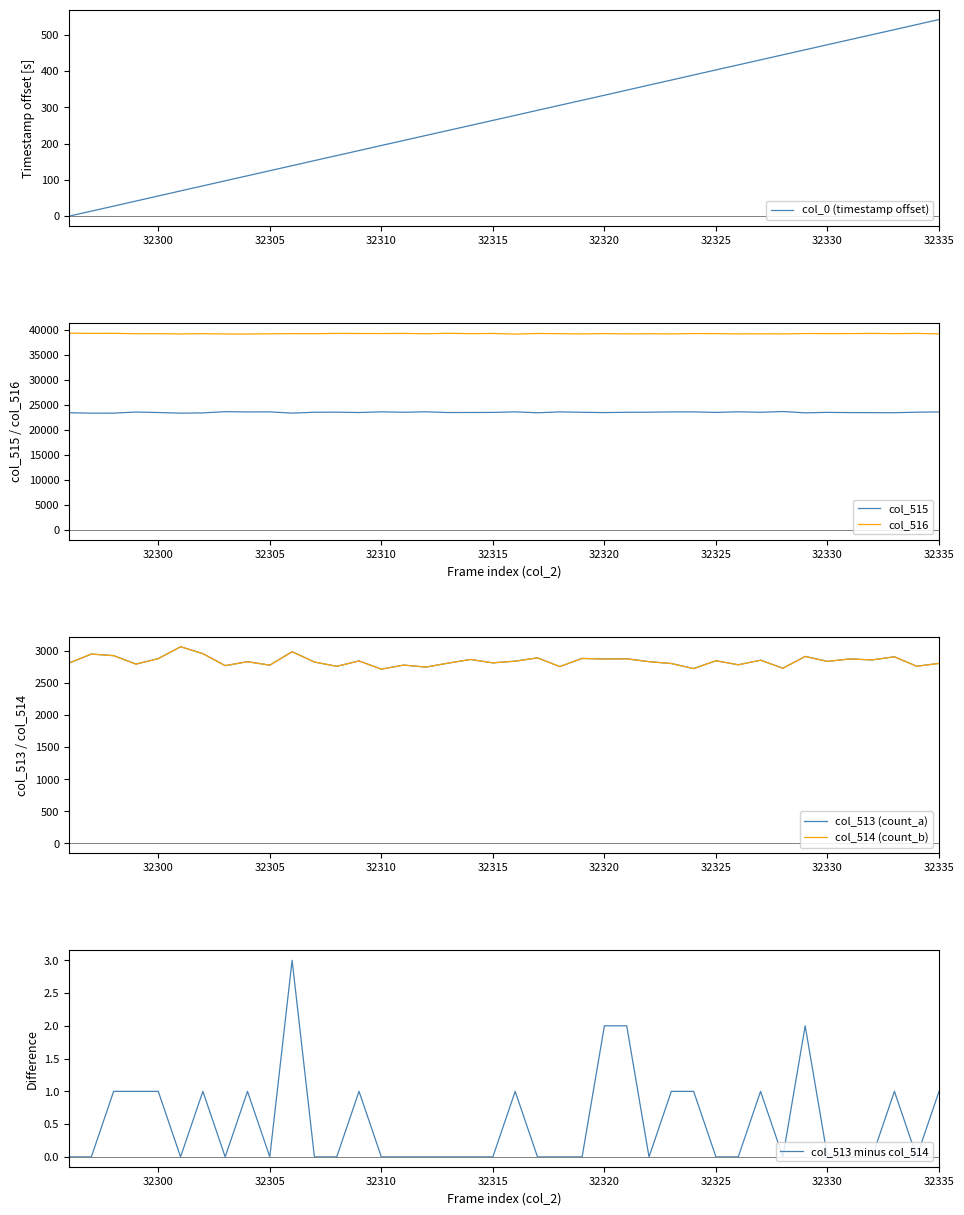

What is the value of the col_0 (timestamp offset) point at the 10th from the left?

125.2